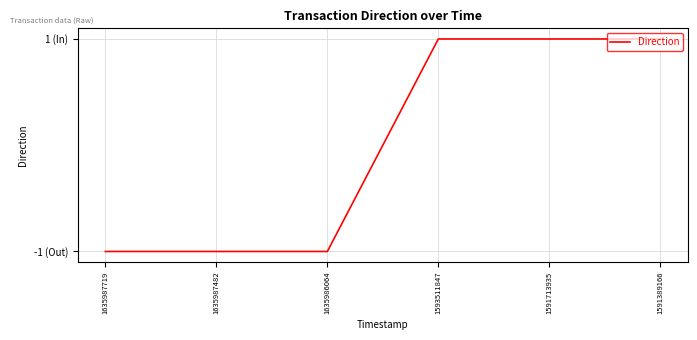

True or false: the data shows 1 at 1591389166.

True